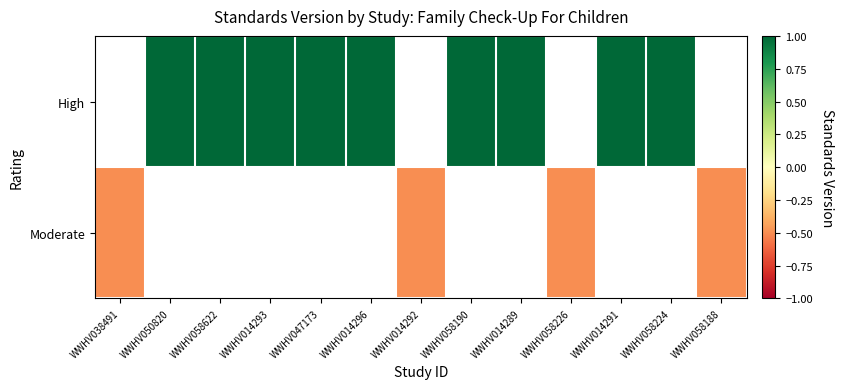

List the series in order of their peak value, lowest first.

High, Moderate